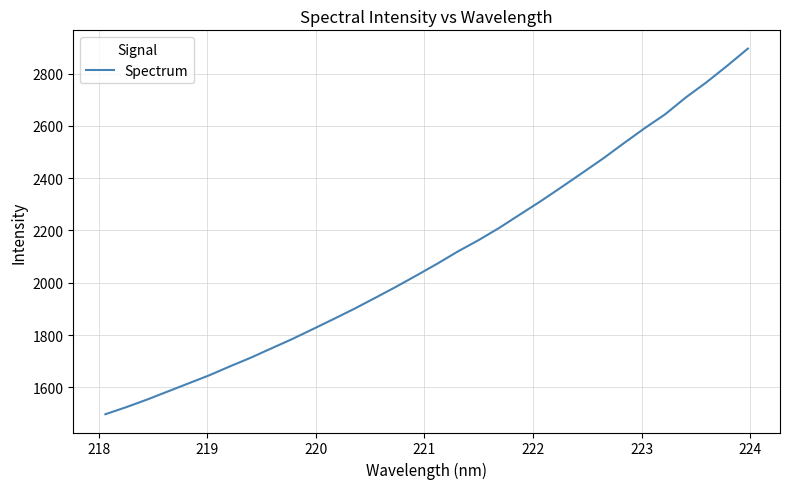

Count the number of values greater than 2072.

16